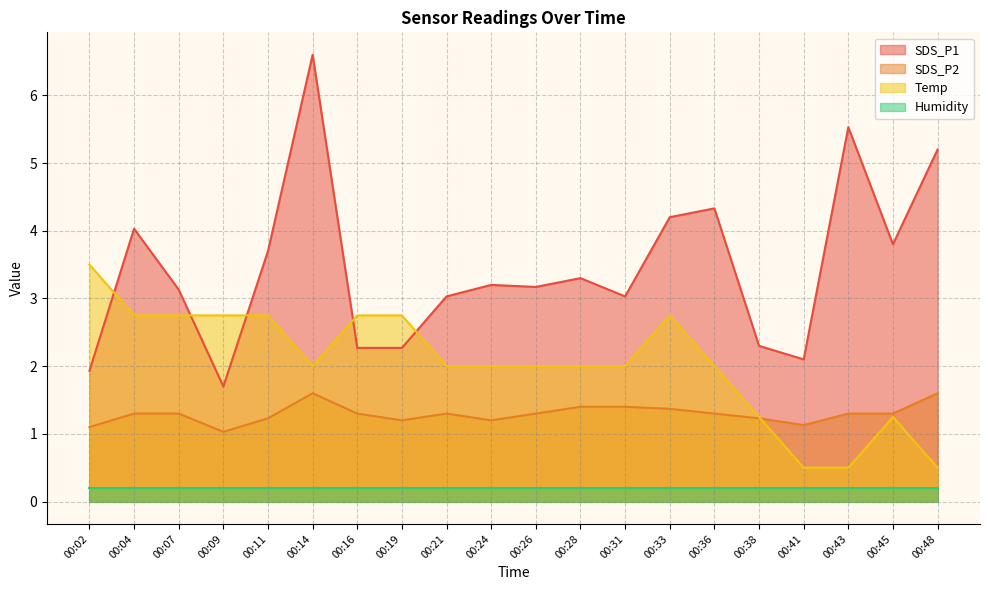

How many data points in Temp are less than 1?

3